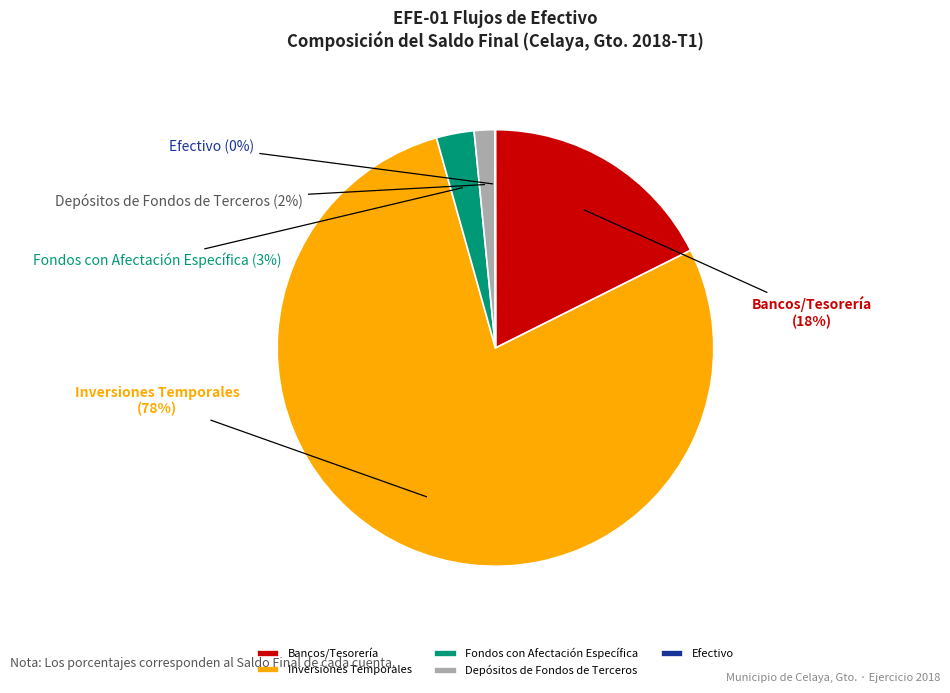

Do Inversiones Temporales and Depósitos de Fondos de Terceros together represent more than half of the pie?

Yes